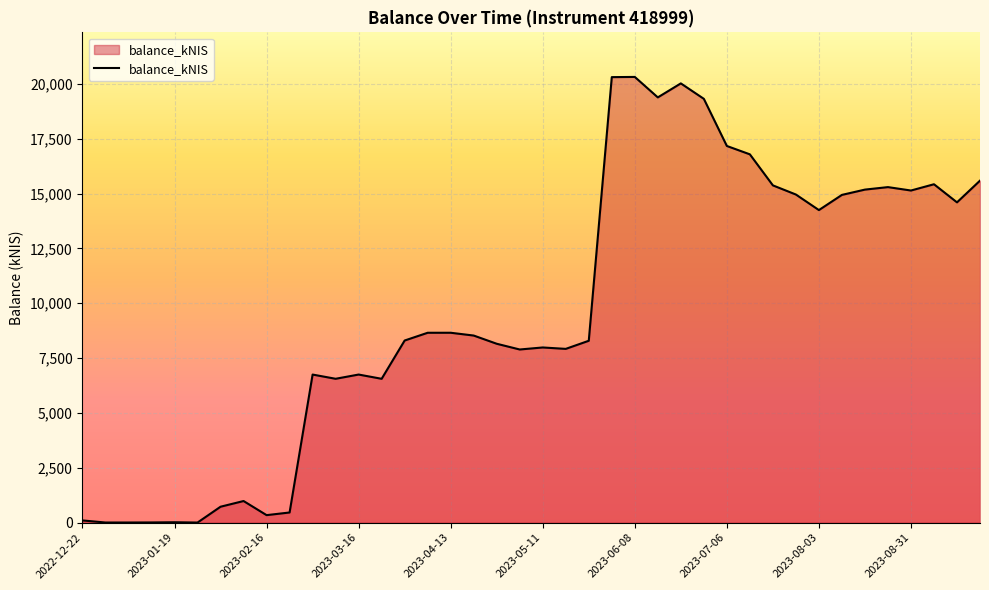

What is the difference between the maximum and minimum values?

20315.2